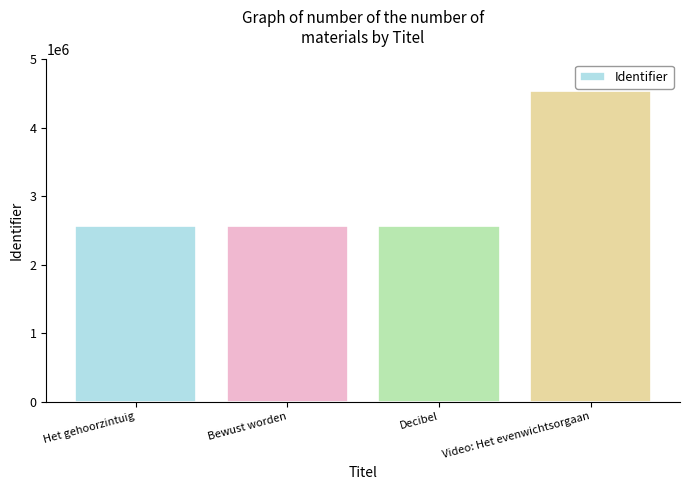

What is the greatest value displayed?

4535181